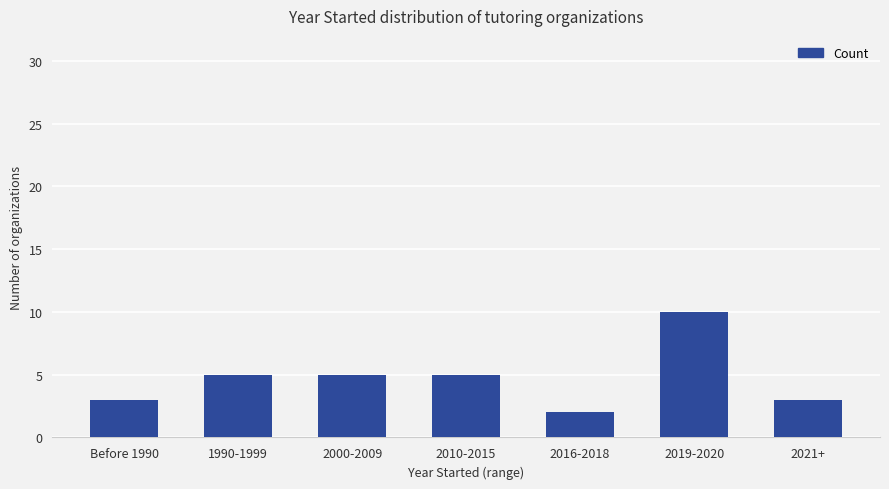

True or false: the data shows 1 at 2021+.

False